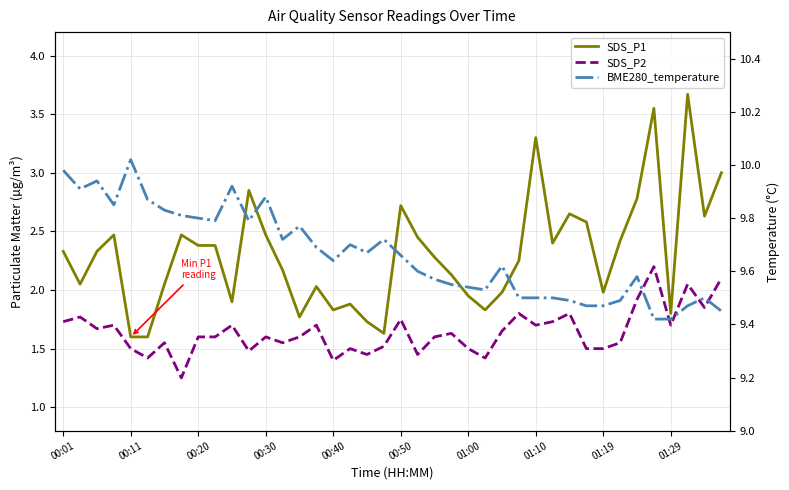

The SDS_P1 series shows 3.6 at 00:30. True or false?

False